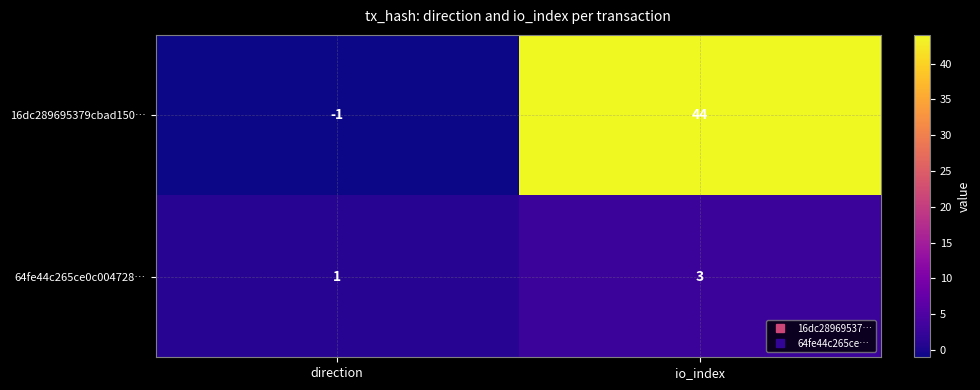

Which label corresponds to the smallest value in the chart?

direction